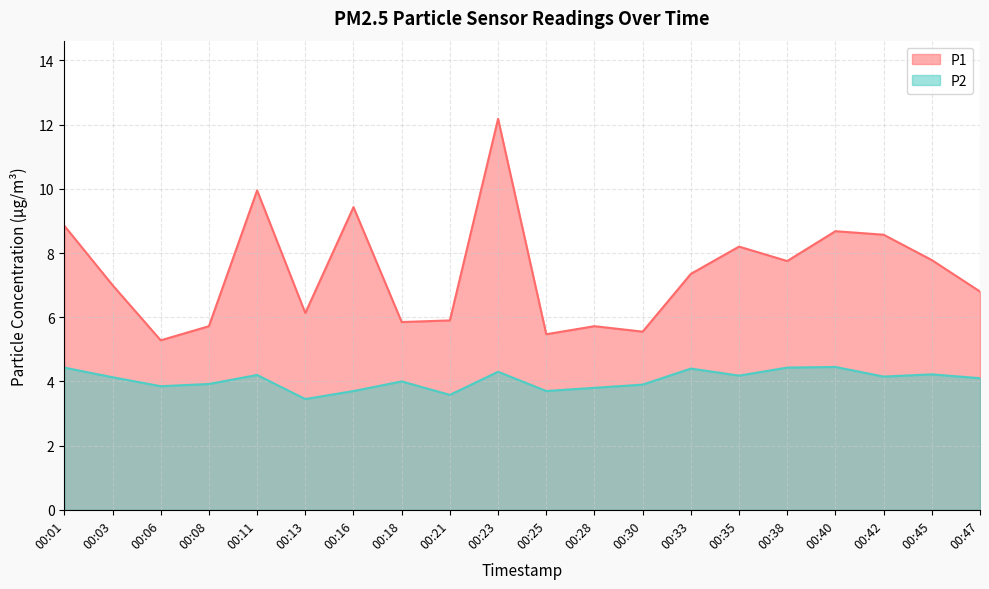

Where is the first local maximum for P1?

00:11